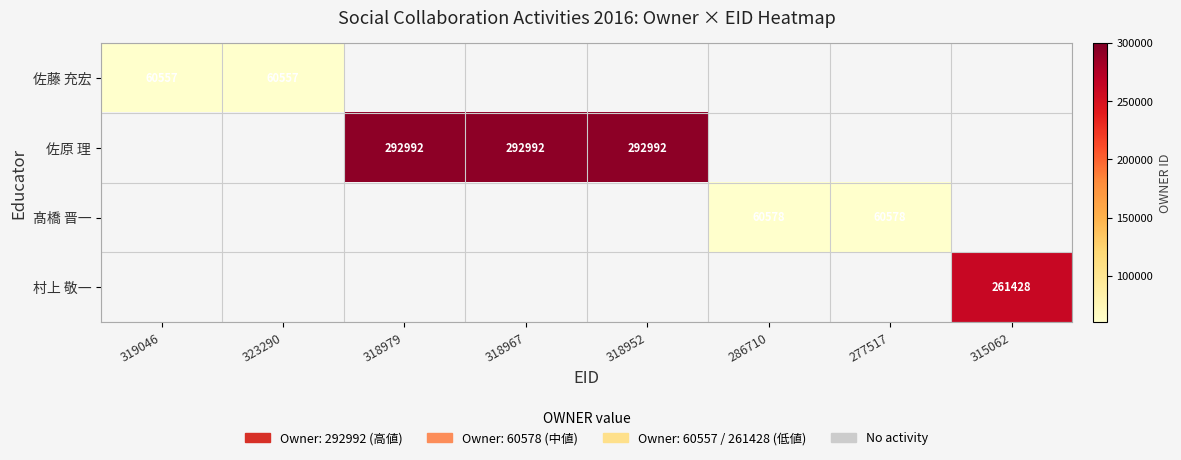

Which category has the highest value across all series?

318979